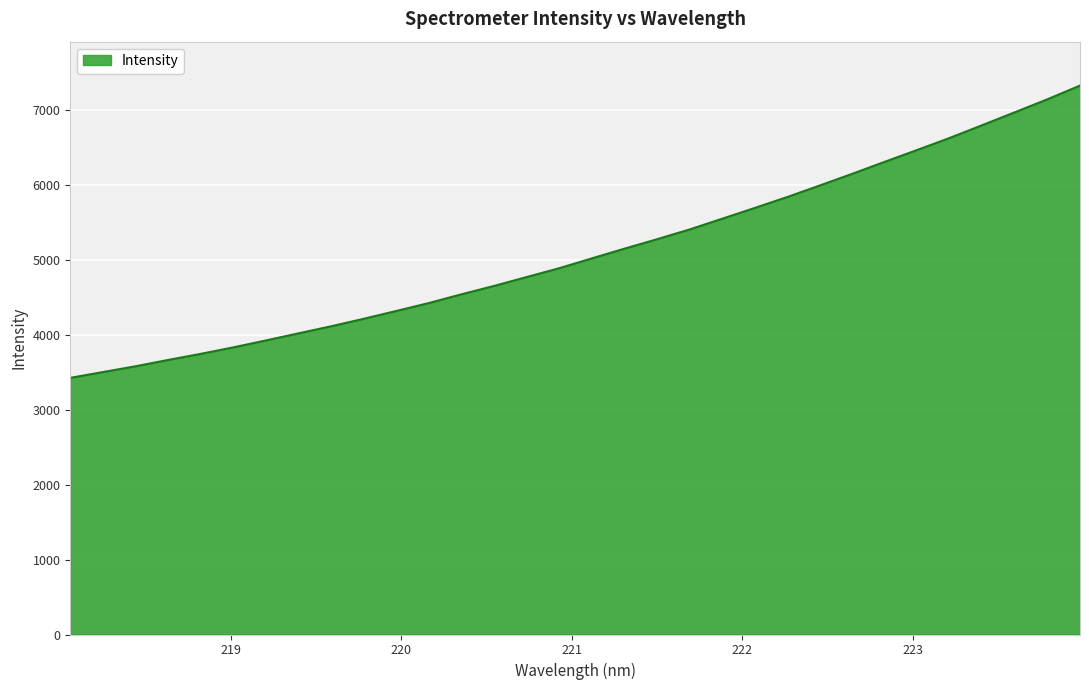

What is the smallest value displayed?

3424.5